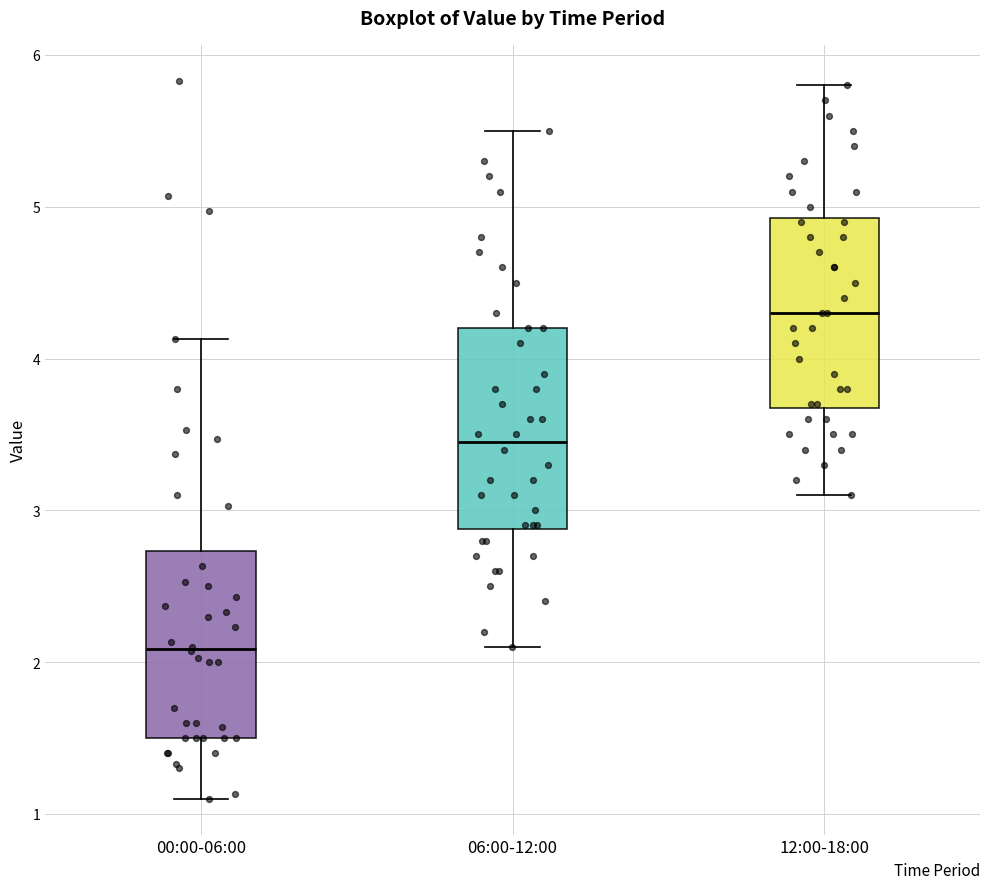

Reading left to right, transcribe this box plot: for each box, give where its median line is, the range the box spans, and where its two whiskers end, as read against the y-axis. The values are not printed on the chart, so give them approximately, as read against the axis.

00:00-06:00: median 2.1, box 1.5 to 2.7, whiskers 1.1 to 4.1
06:00-12:00: median 3.5, box 2.9 to 4.2, whiskers 2.1 to 5.5
12:00-18:00: median 4.3, box 3.7 to 4.9, whiskers 3.1 to 5.8